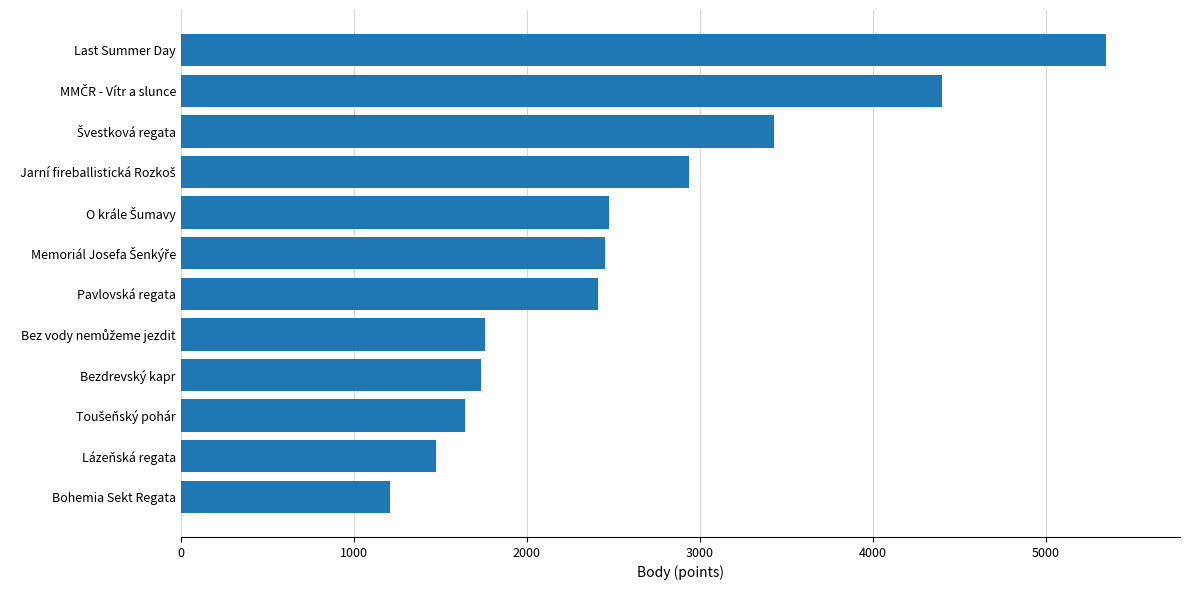

Read the value at Pavlovská regata, to the nearest 10.

2410